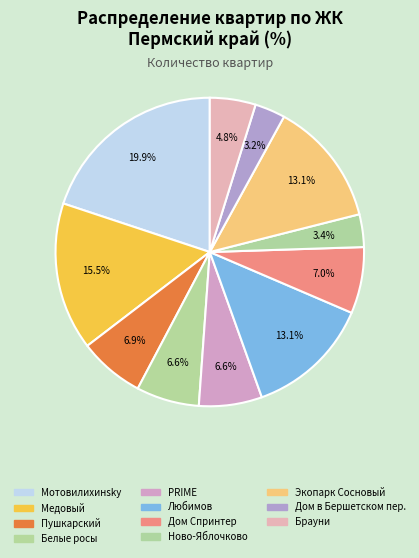

How many segments does this pie chart have?

11